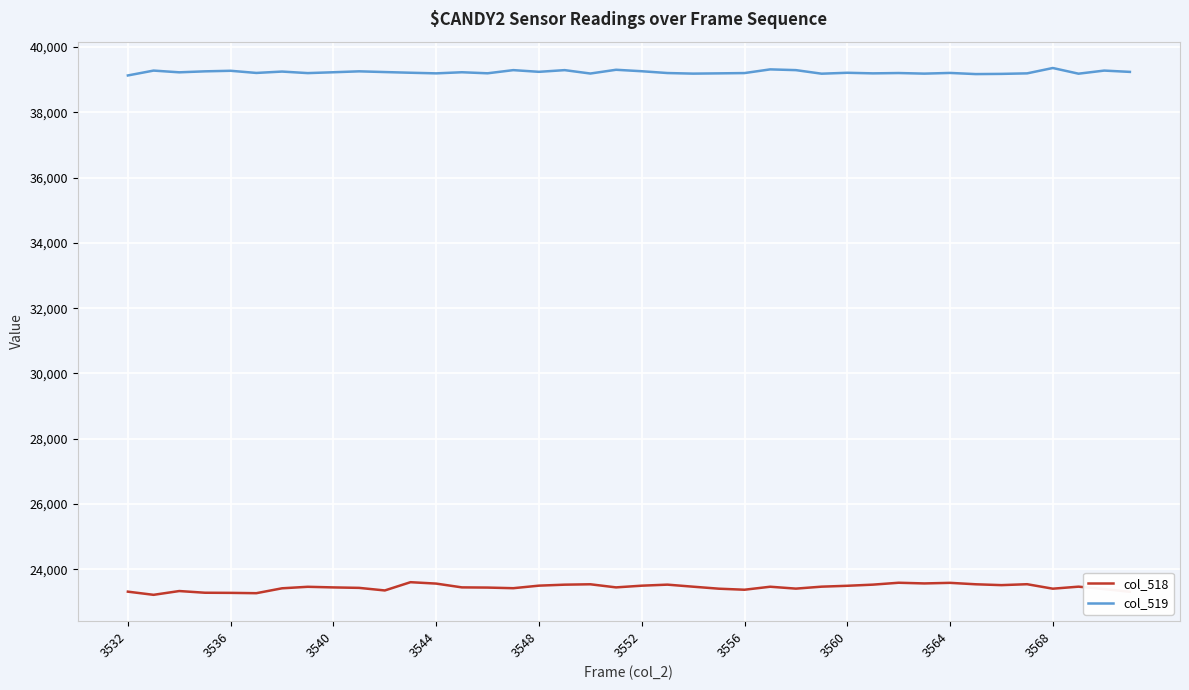

What is the lowest value of the col_519 series?

39127